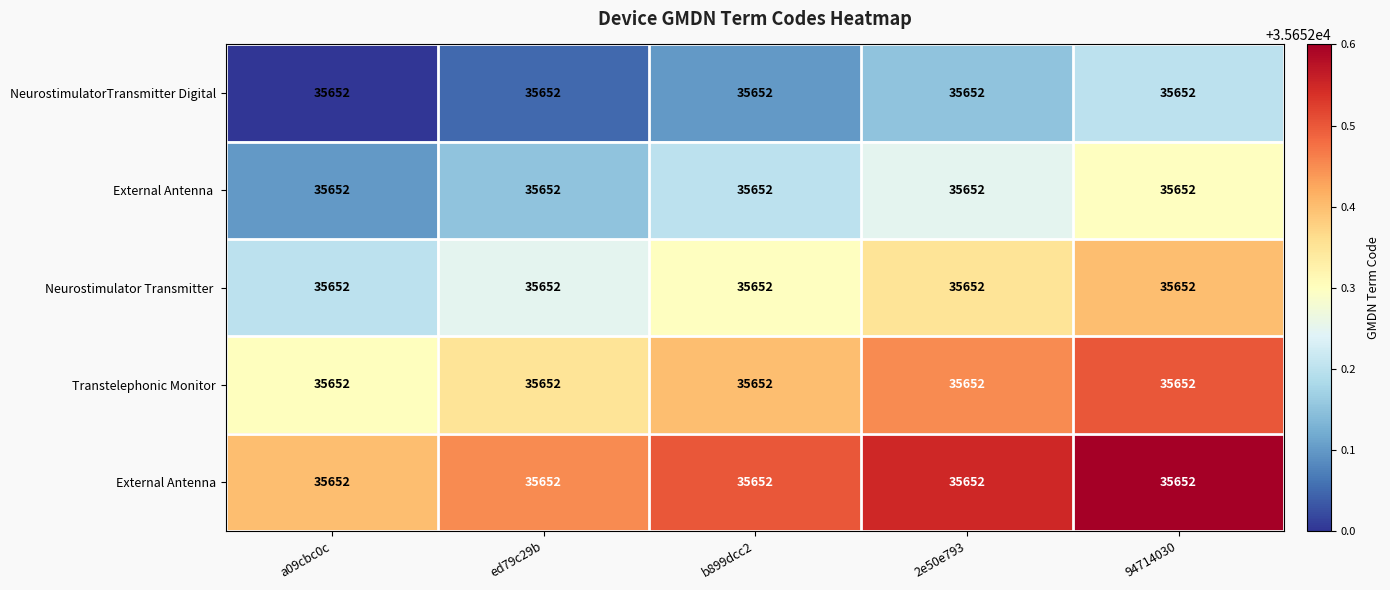

What is the difference between the highest and lowest values at 94714030?

0.4